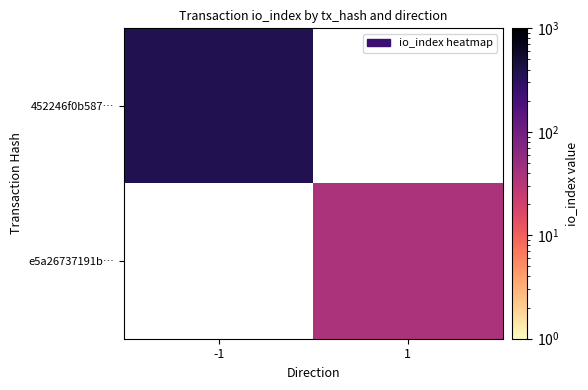

How many series are shown in this chart?

2